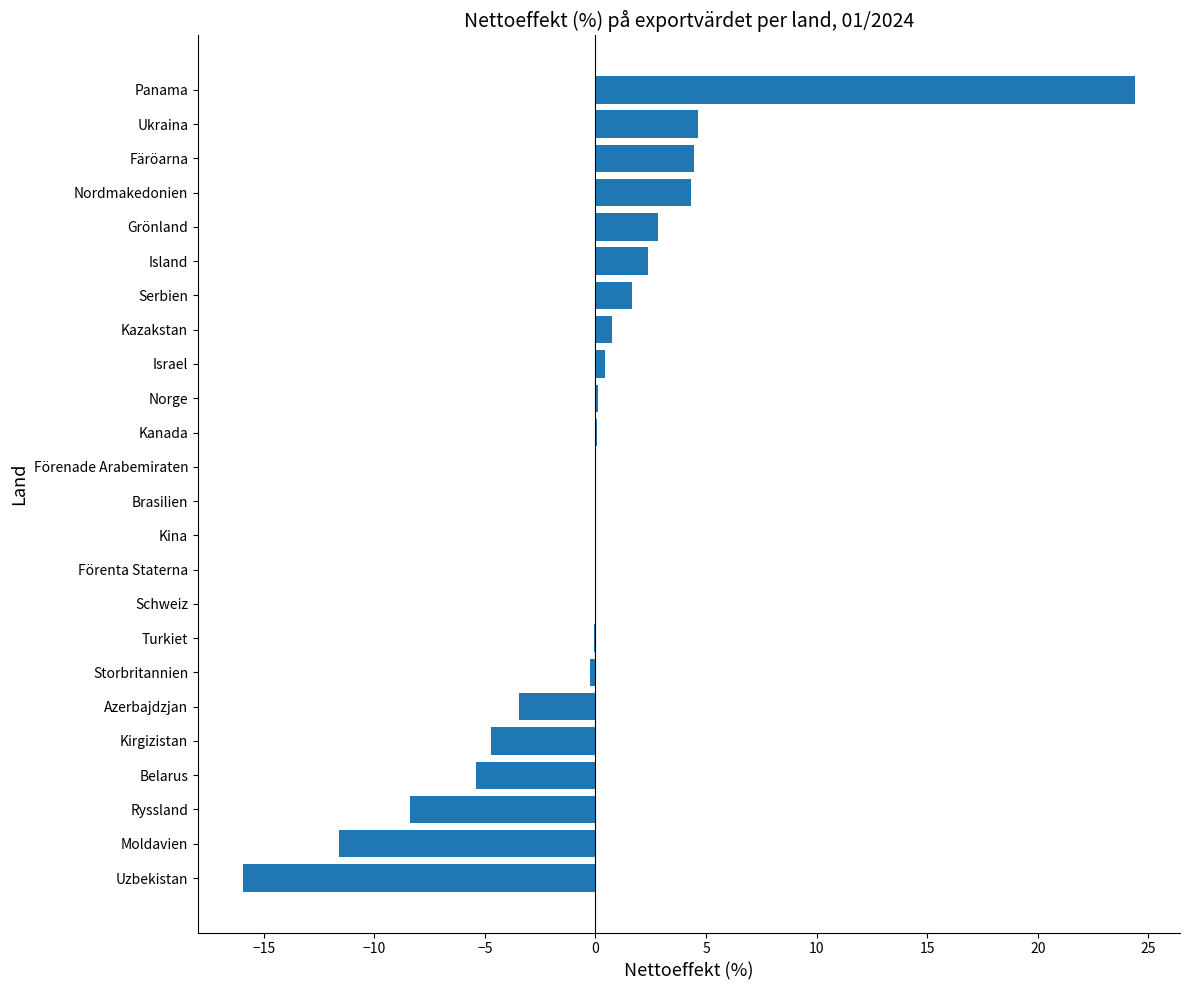

At which category does the chart reach its peak across all series?

Panama